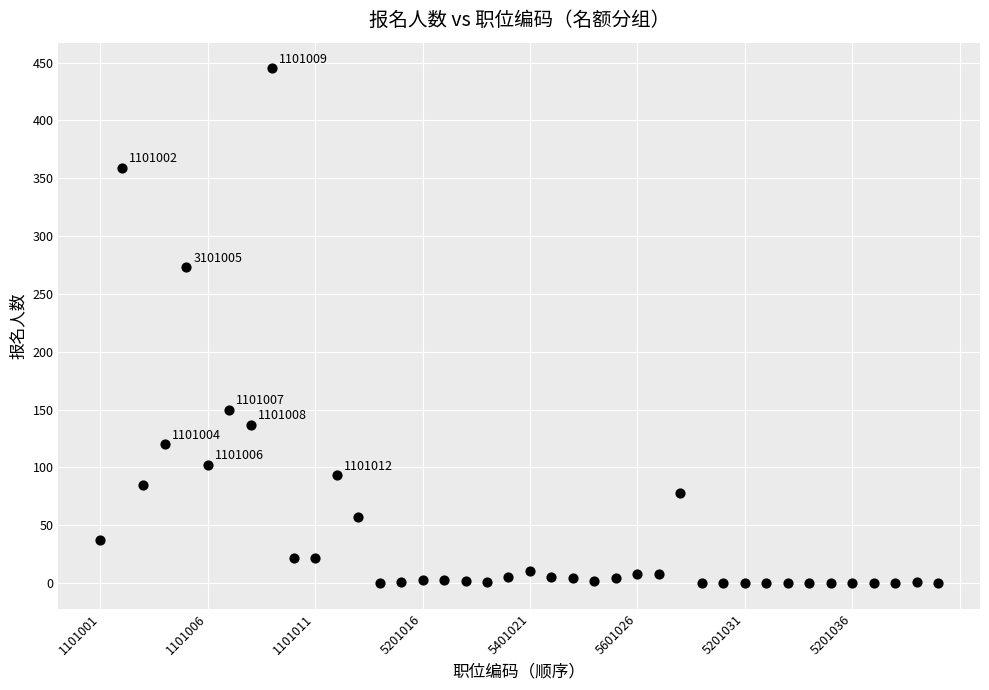

What is the range of Y values (max minus min)?

445